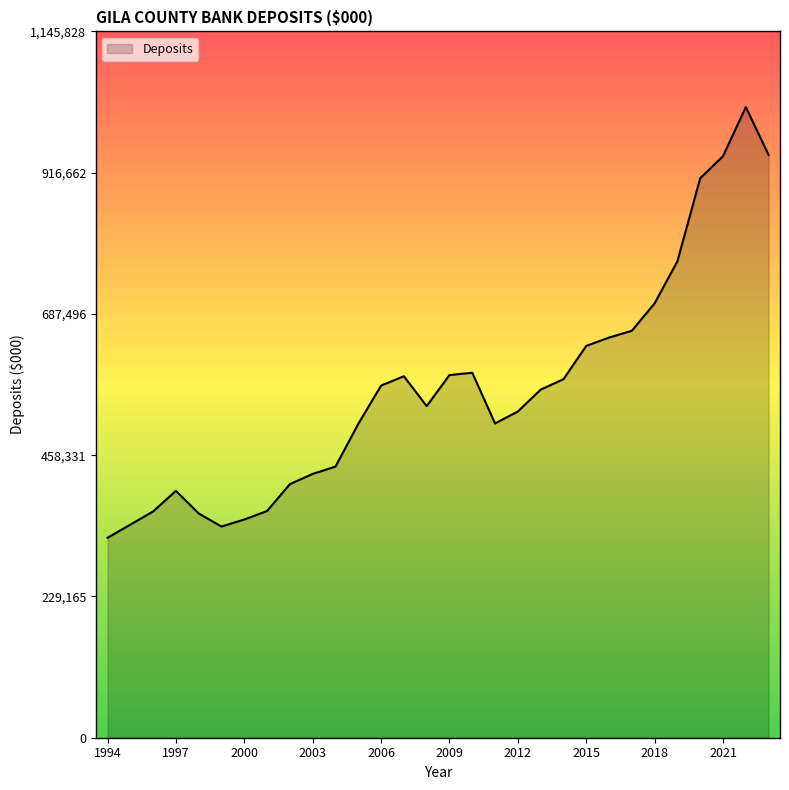

Does the chart display data point markers on the line(s)?

No